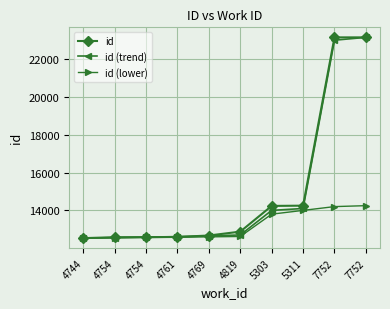

How many distinct data groups are displayed?

3